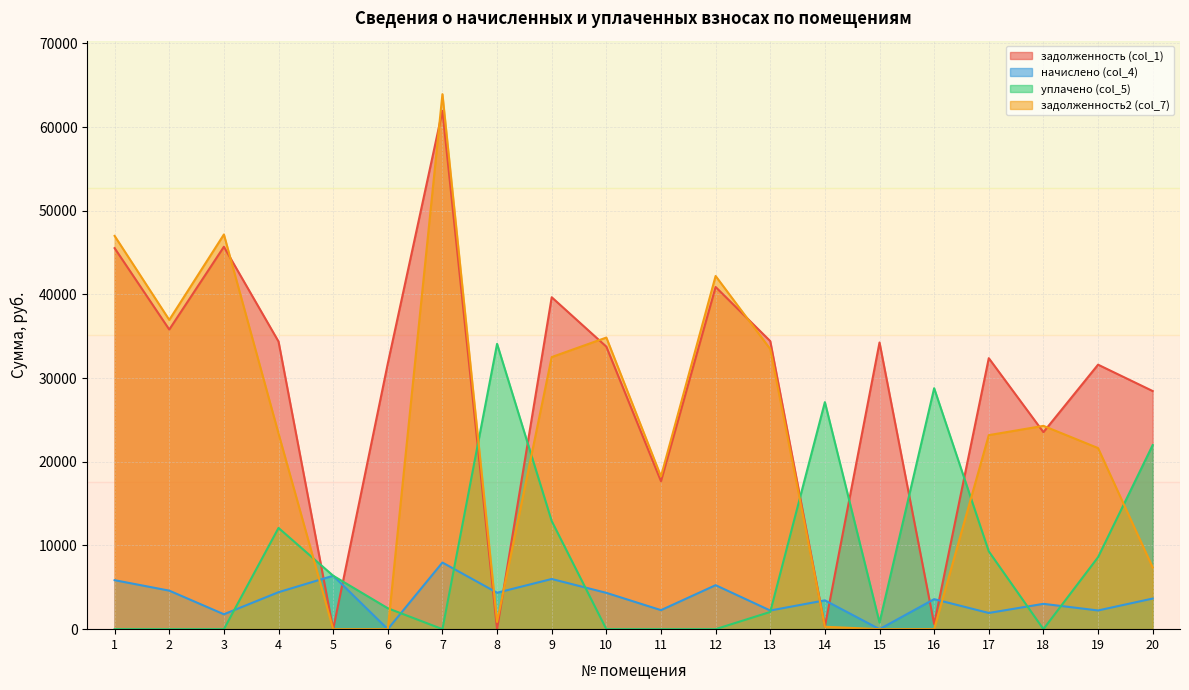

At which category does the chart reach its peak across all series?

7